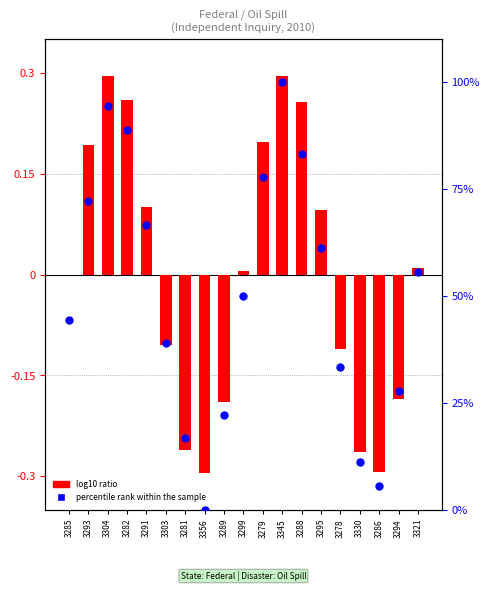

At how many categories does at least one series exceed 86?

3